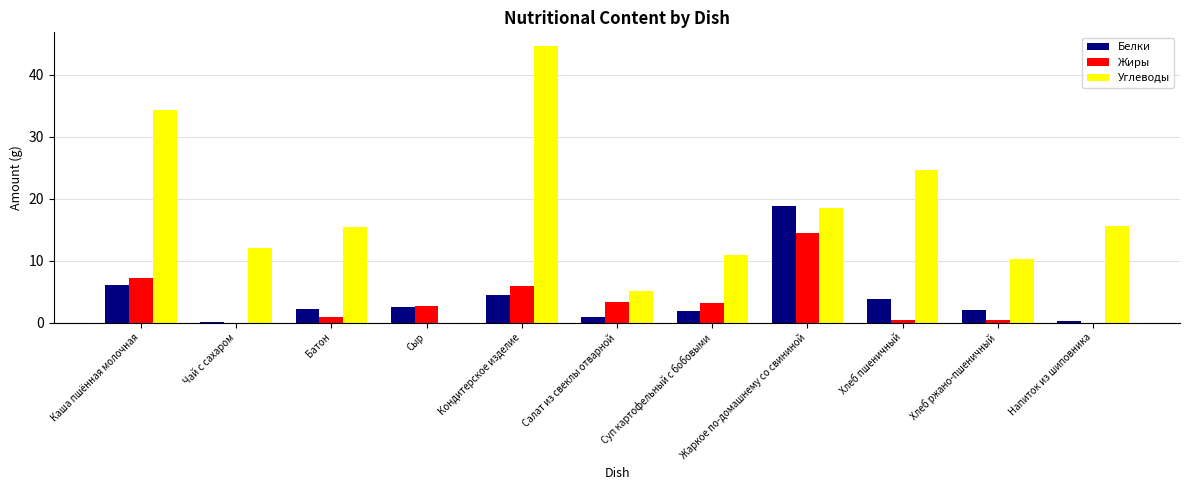

Between Суп картофельный с бобовыми and Хлеб пшеничный, which series saw the biggest shift?

Углеводы